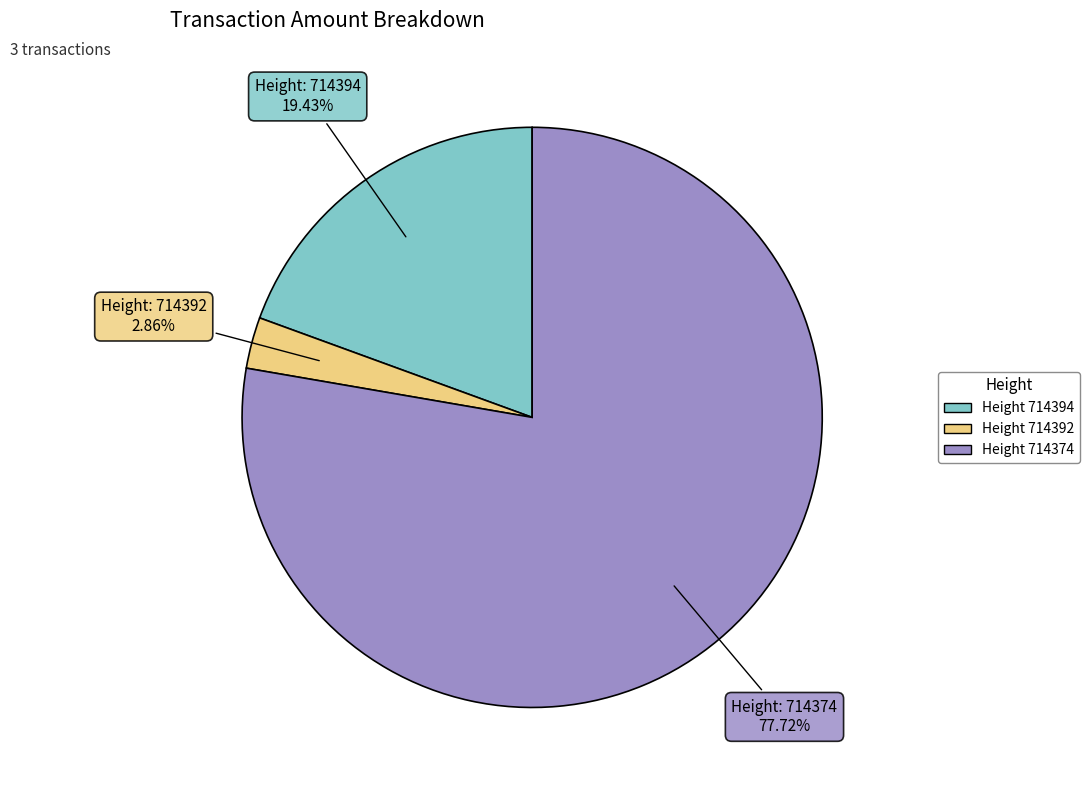

Is there a majority slice in this chart?

Yes